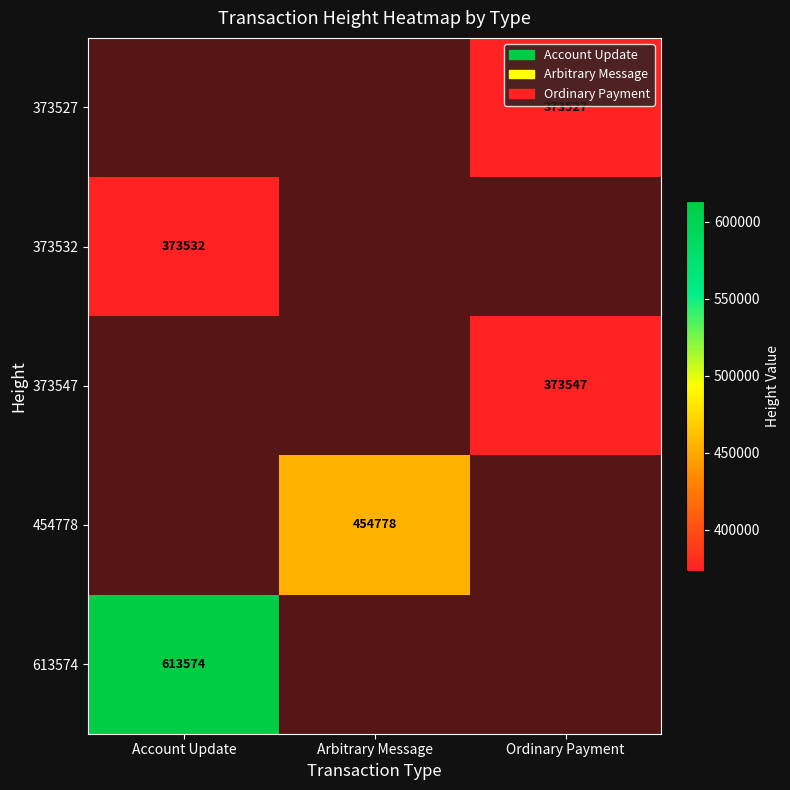

The value of 373532 at Account Update is 373532.0. True or false?

True